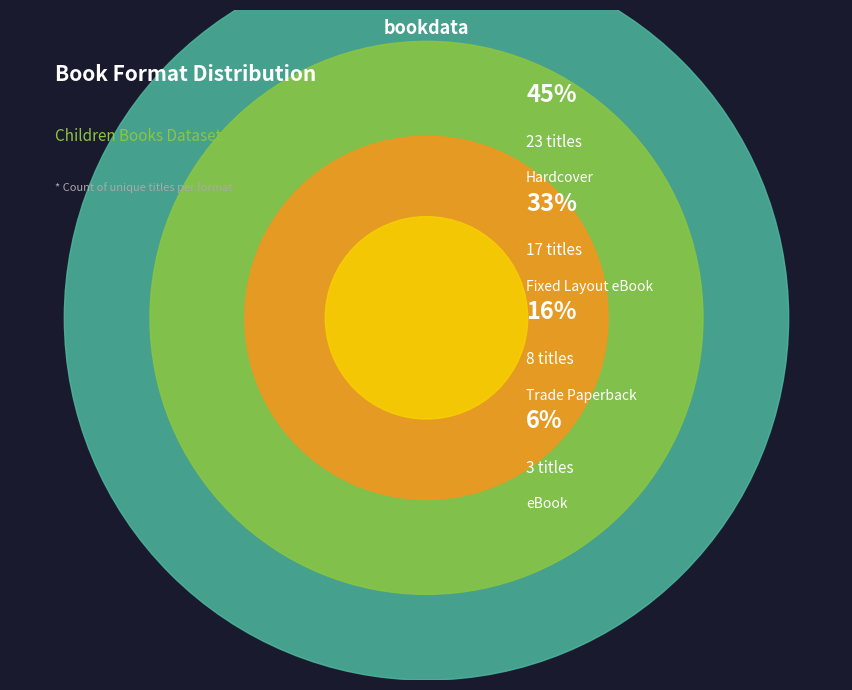

How many slices are in this pie chart?

4